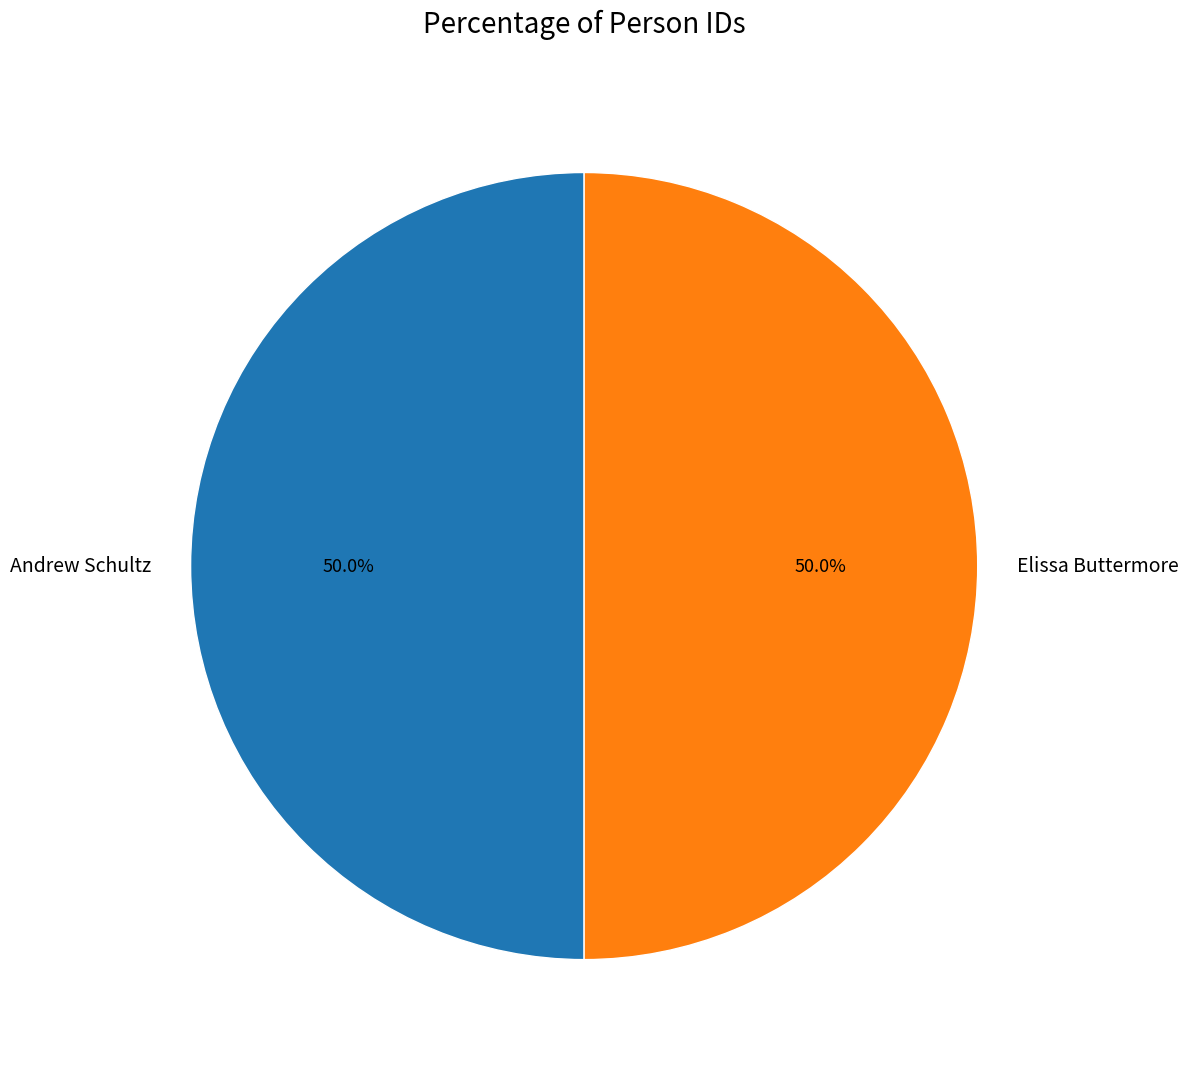

What percentage is the Elissa Buttermore slice, to the nearest percent?

50%